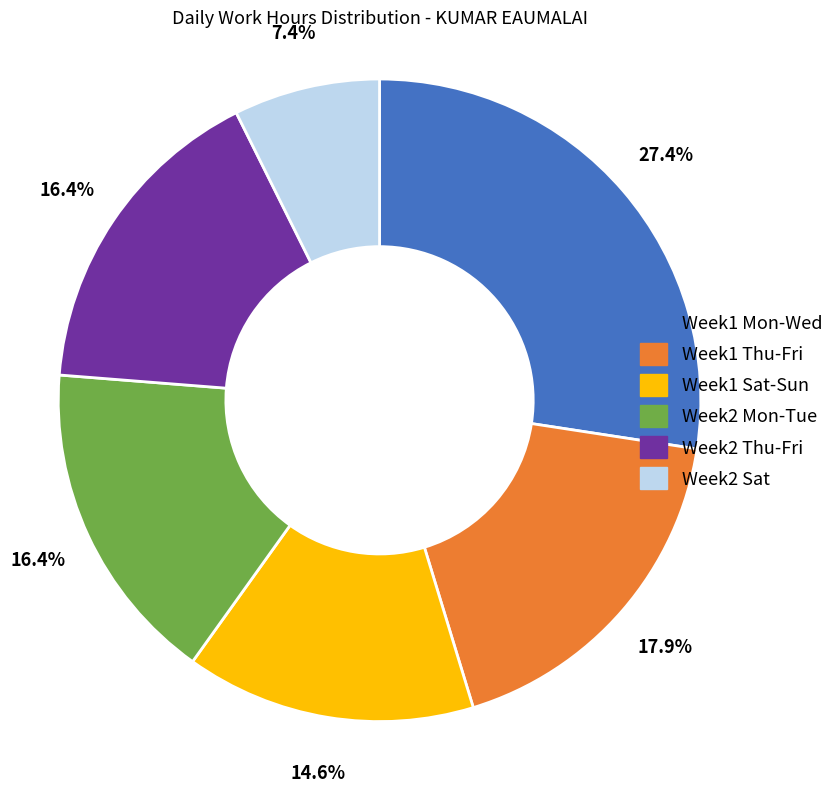

Which slice is the smallest?

Week2 Sat